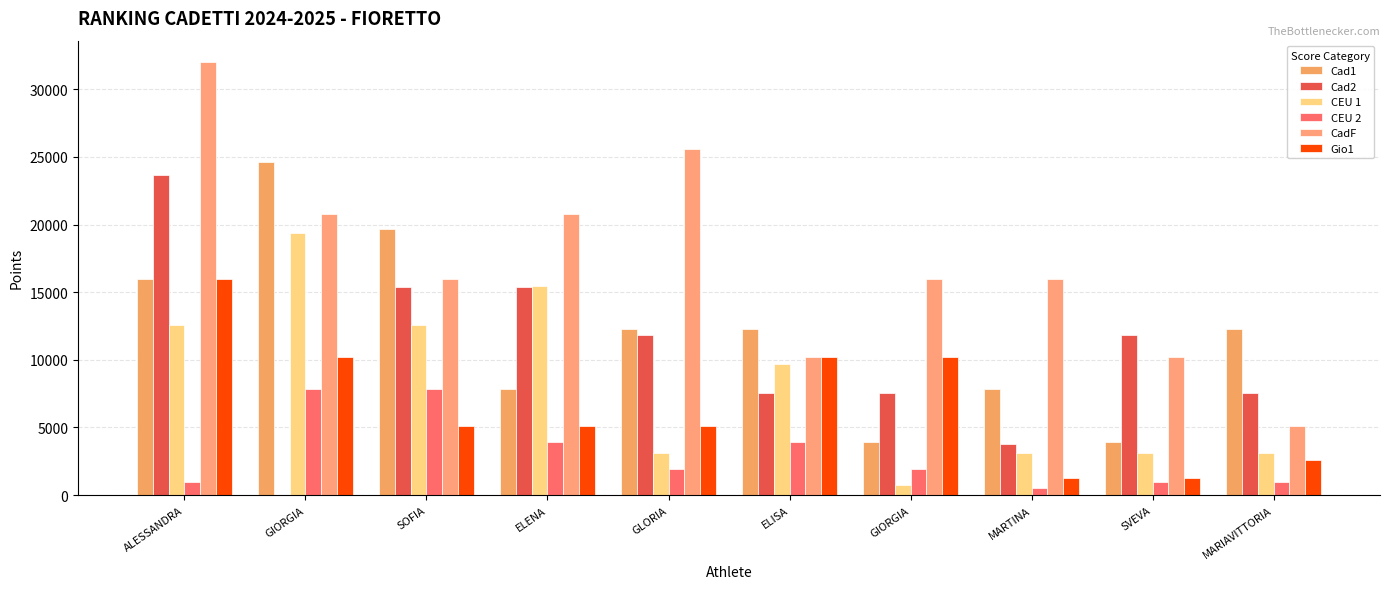

Are the bars horizontal?

No